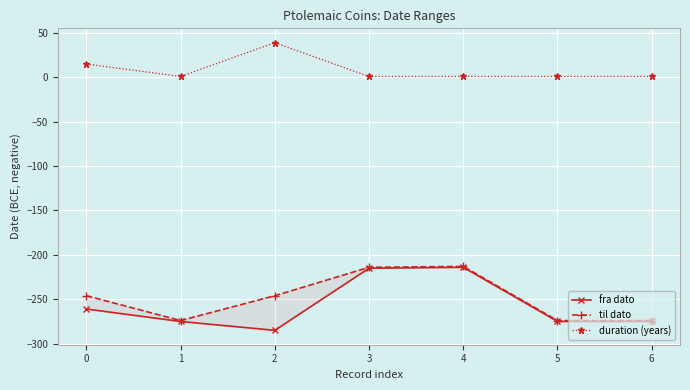

What is the total value across all series at 0?

-492